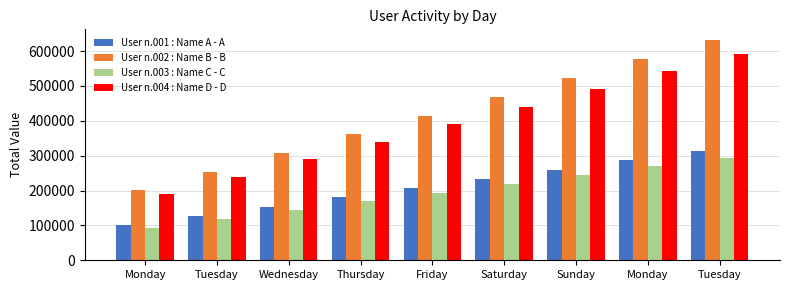

What are all the series names shown in the legend?

User n.001 : Name A - A, User n.002 : Name B - B, User n.003 : Name C - C, User n.004 : Name D - D